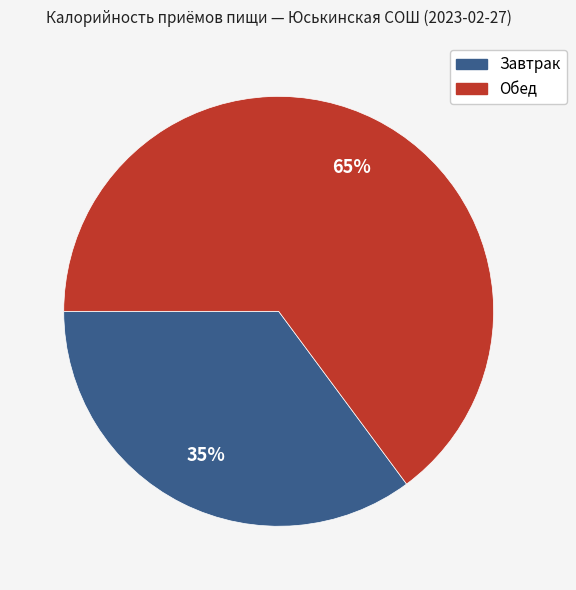

Is it true that Завтрак is 35% of the pie?

True